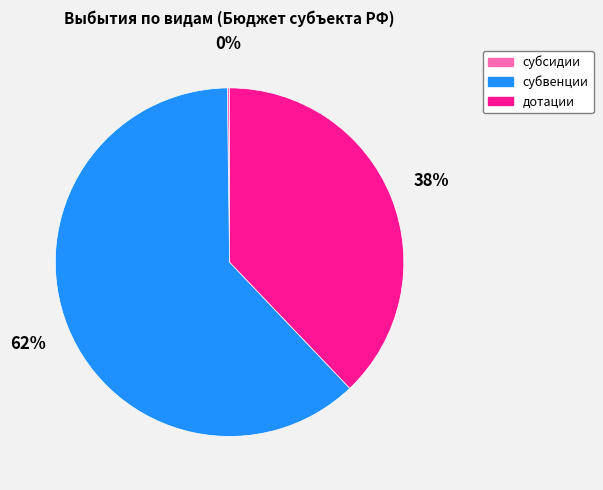

To the nearest percent, what is the combined percentage of субвенции and дотации?

100%